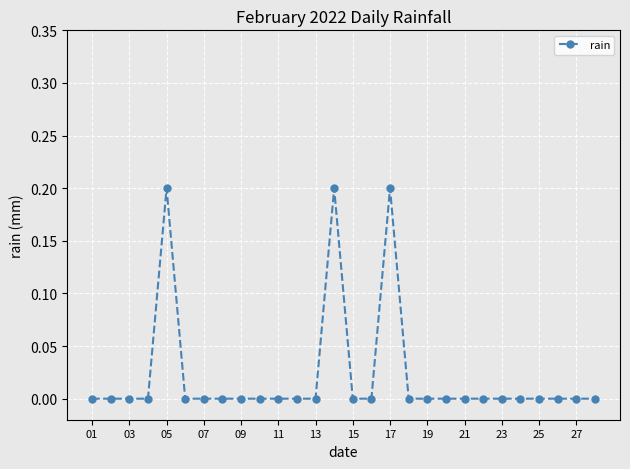

True or false: the data has more than 2 interior local peaks.

True